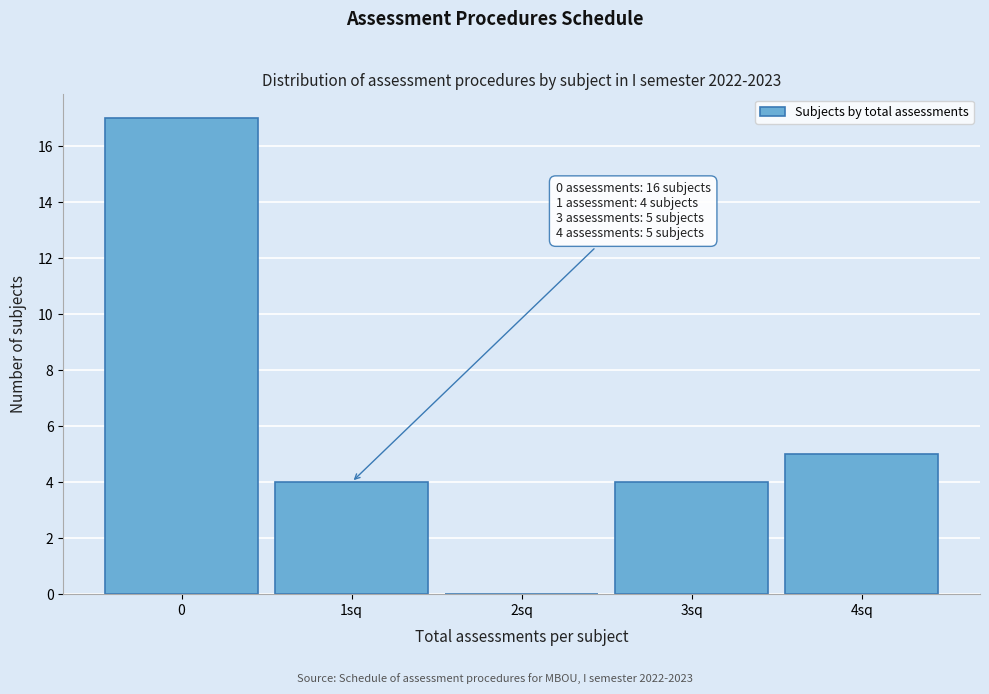

Reading right to left, transcribe all the data shown in this chart.

4sq=5	3sq=4	2sq=0	1sq=4	0=17